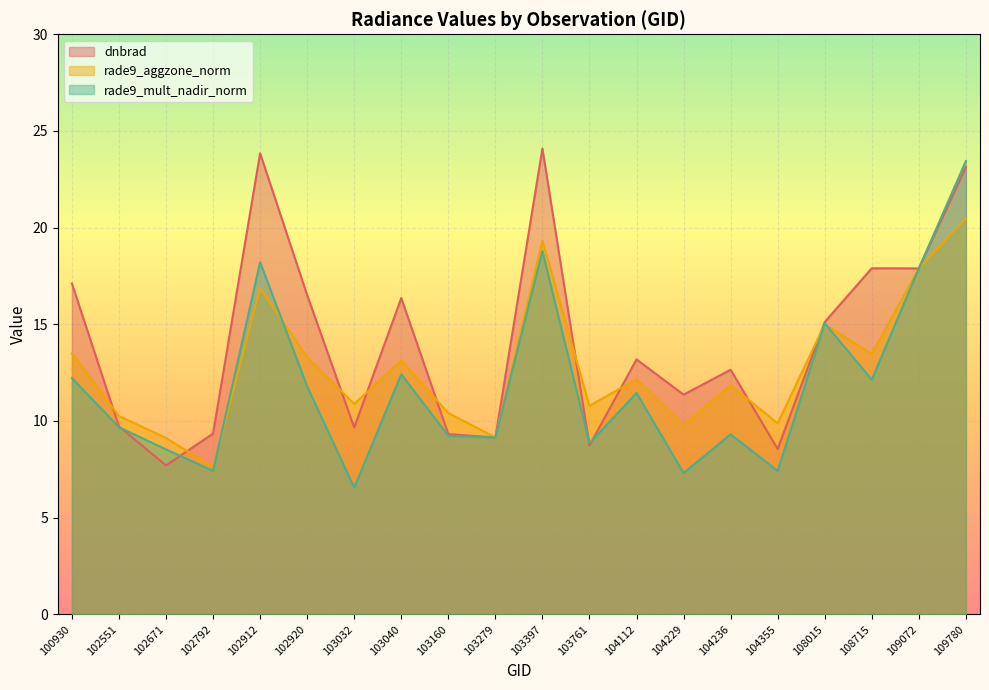

True or false: rade9_mult_nadir_norm and dnbrad intersect in this chart.

True